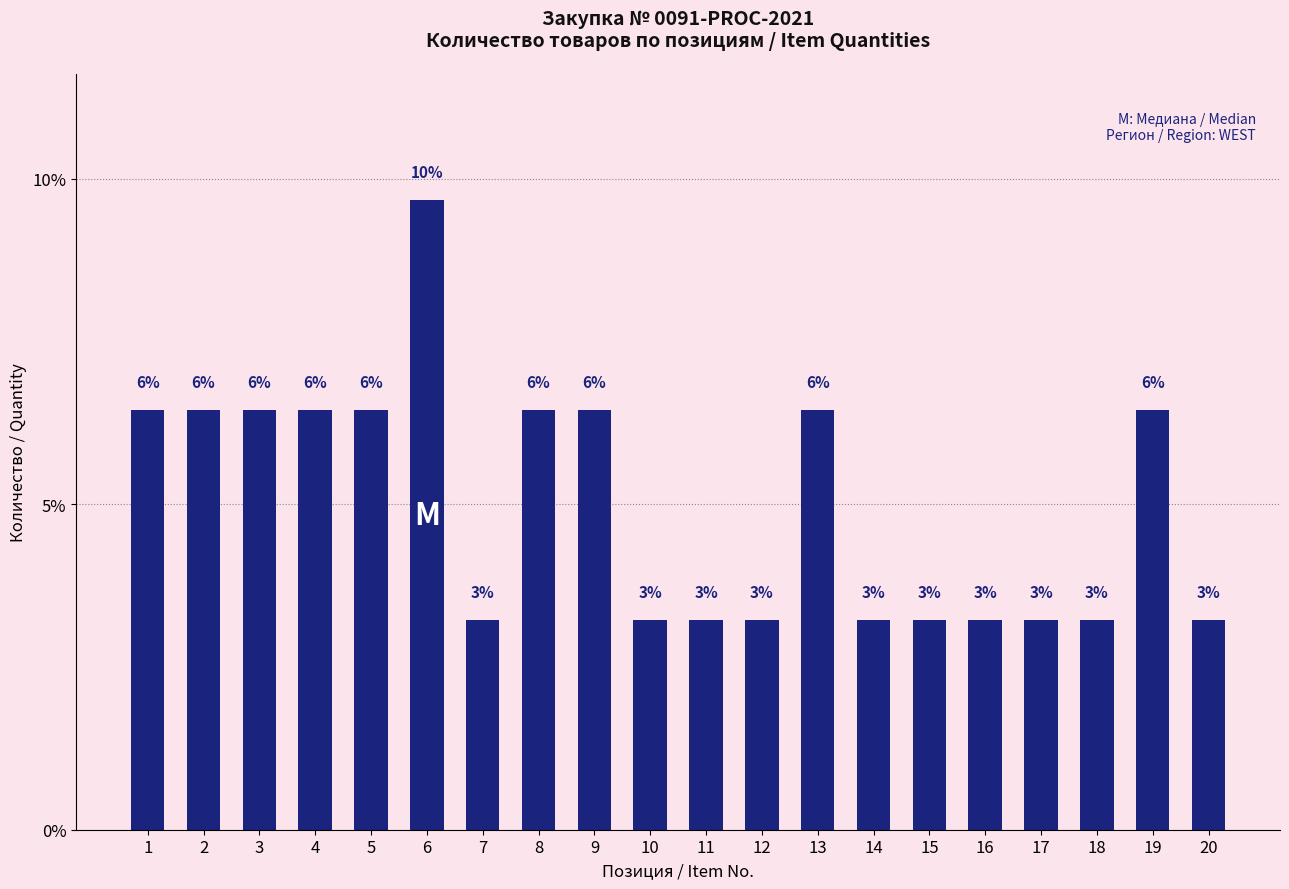

The value at 11 is 4.2. True or false?

False